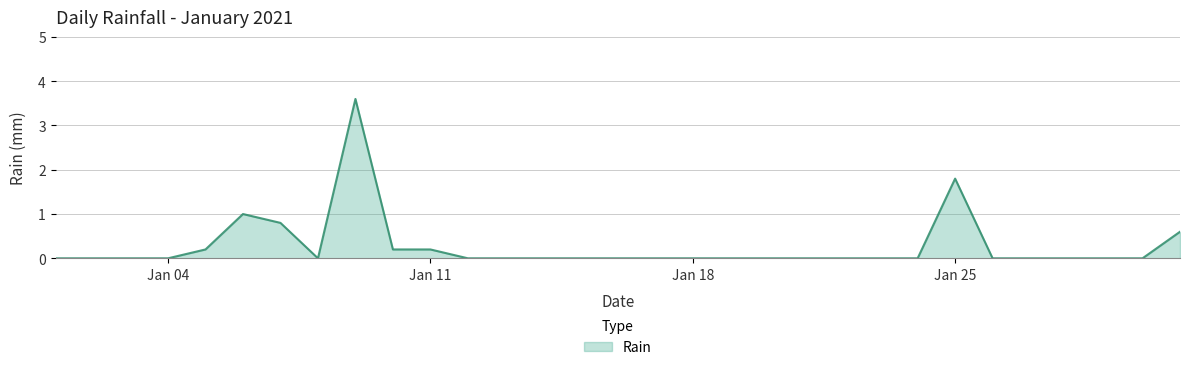

How many lines are shown in the chart?

1